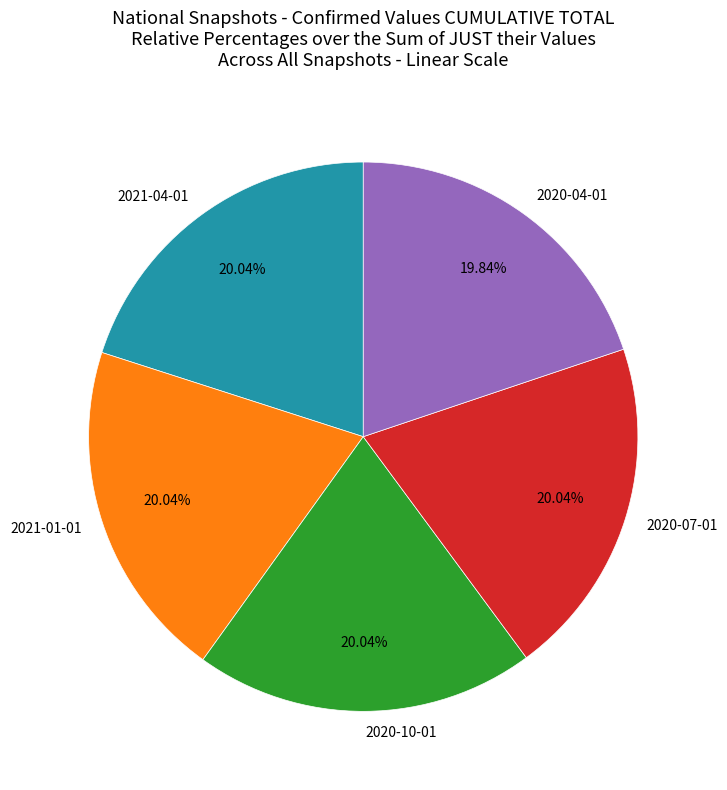

Is there any slice that represents more than half of the pie?

No